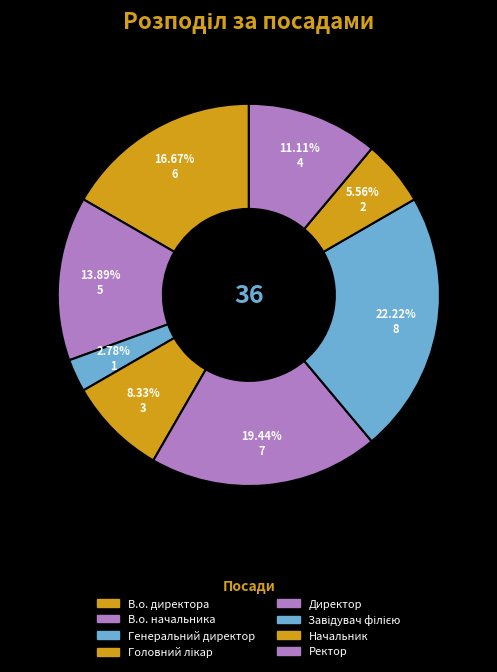

What percentage is the Генеральний директор slice, to the nearest percent?

3%